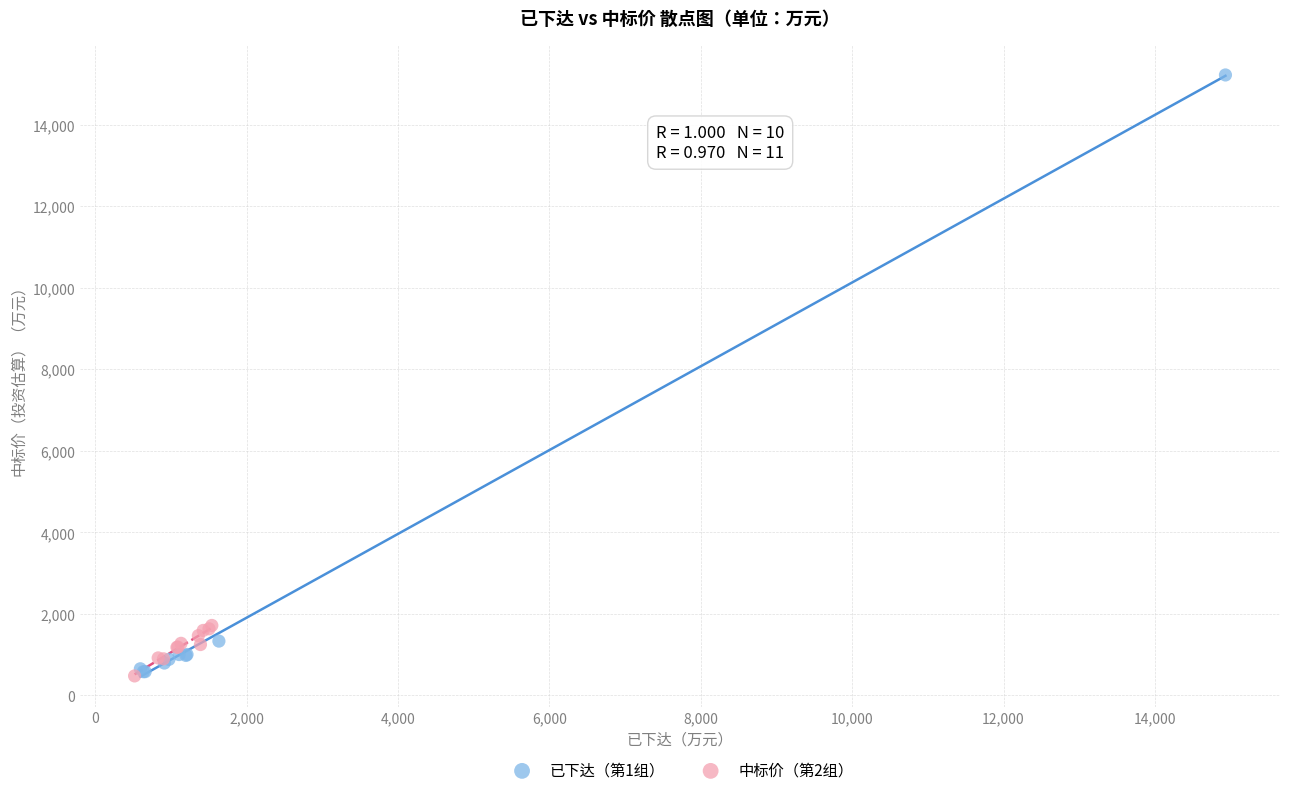

Which series has the largest Y range (max minus min)?

已下达（第1组）